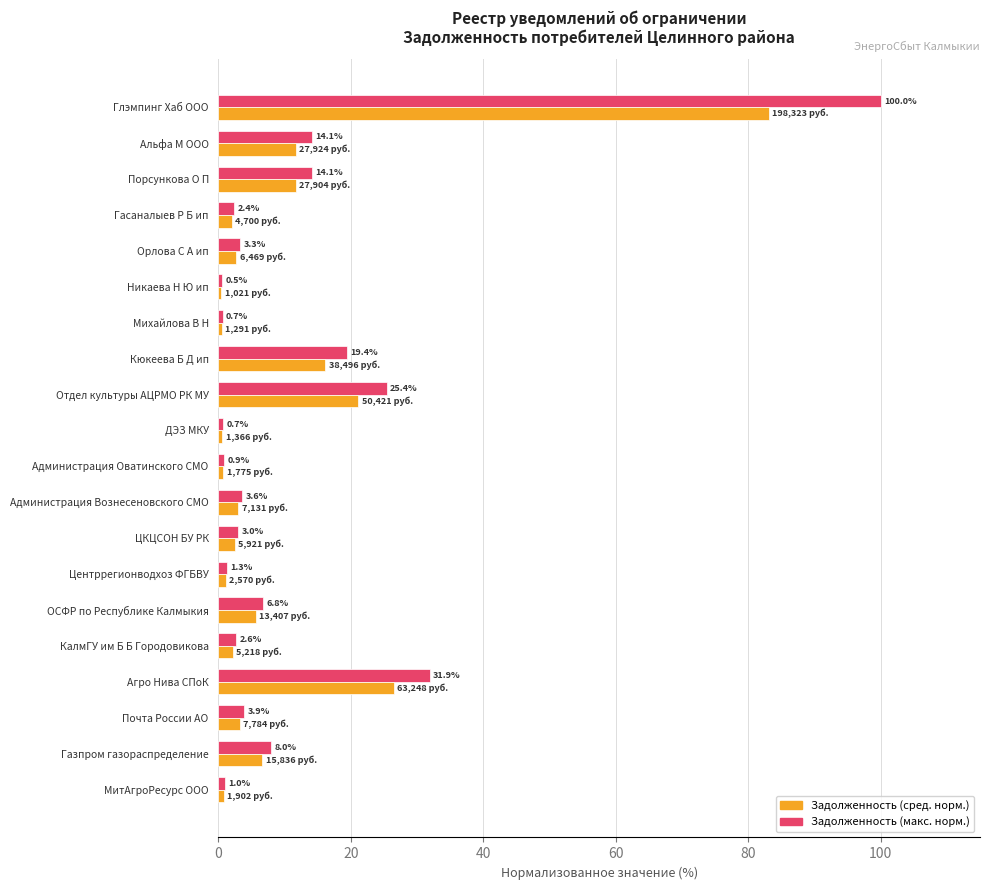

Rank the series at Михайлова В Н from lowest to highest value.

Задолженность (сред. норм.), Задолженность (макс. норм.)